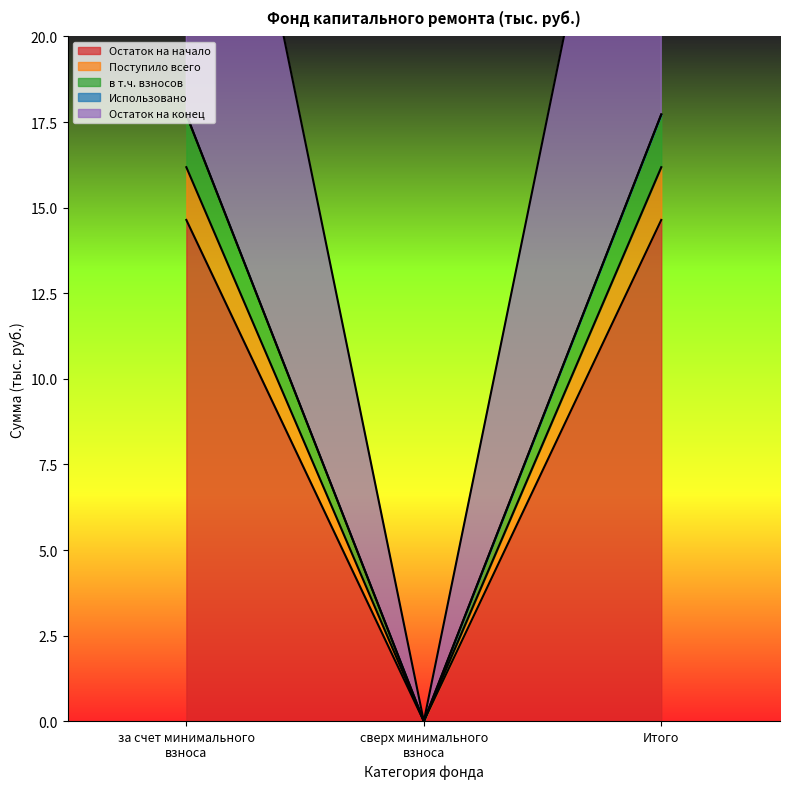

How many lines are shown in the chart?

4